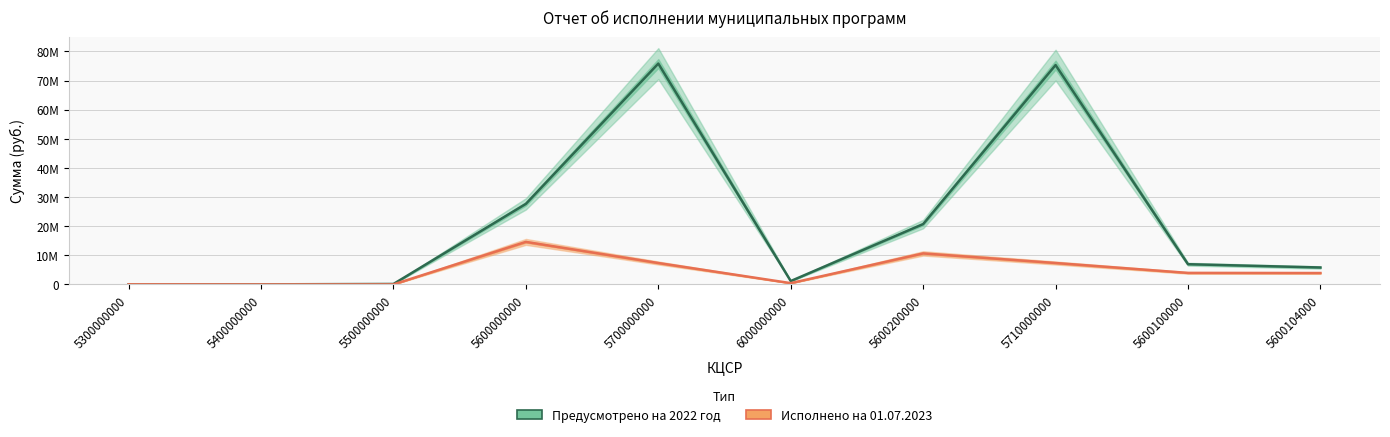

What is the value of the Предусмотрено на 2022 год point at the 5th from the left?

75813823.3